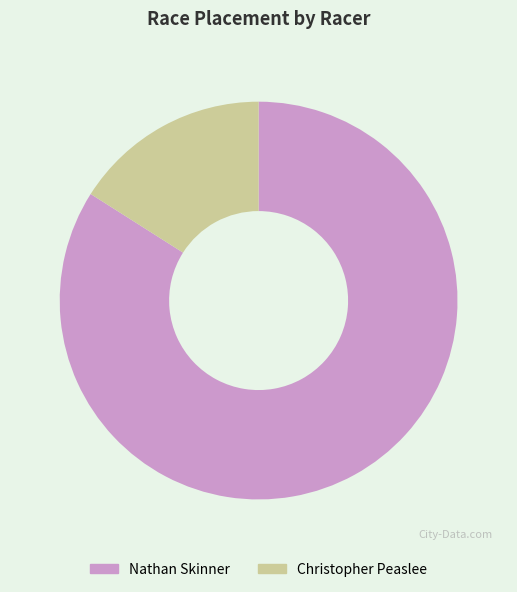

Which category has the biggest portion of the pie?

Nathan Skinner